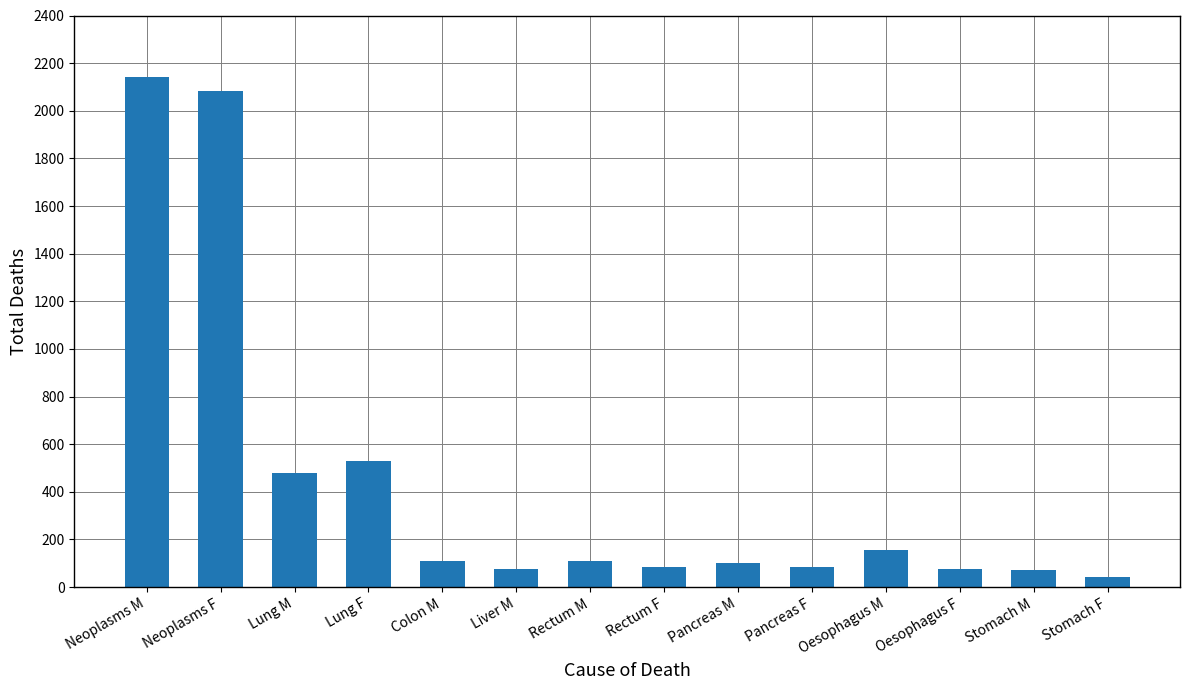

What is the label of the 12th bar from the right?

Lung M